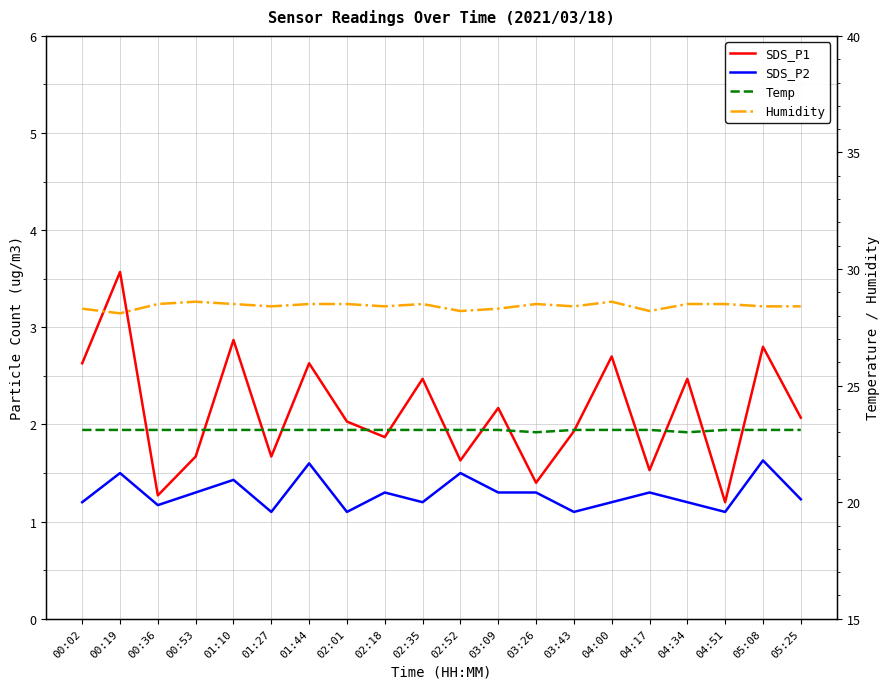

Reading left to right, list all the values displayed in this chart.

SDS_P1: 2.6	3.6	1.3	1.7	2.9	1.7	2.6	2.0	1.9	2.5	1.6	2.2	1.4	1.9	2.7	1.5	2.5	1.2	2.8	2.1
SDS_P2: 1.2	1.5	1.2	1.3	1.4	1.1	1.6	1.1	1.3	1.2	1.5	1.3	1.3	1.1	1.2	1.3	1.2	1.1	1.6	1.2
Temp: 23.1	23.1	23.1	23.1	23.1	23.1	23.1	23.1	23.1	23.1	23.1	23.1	23.0	23.1	23.1	23.1	23.0	23.1	23.1	23.1
Humidity: 28.3	28.1	28.5	28.6	28.5	28.4	28.5	28.5	28.4	28.5	28.2	28.3	28.5	28.4	28.6	28.2	28.5	28.5	28.4	28.4